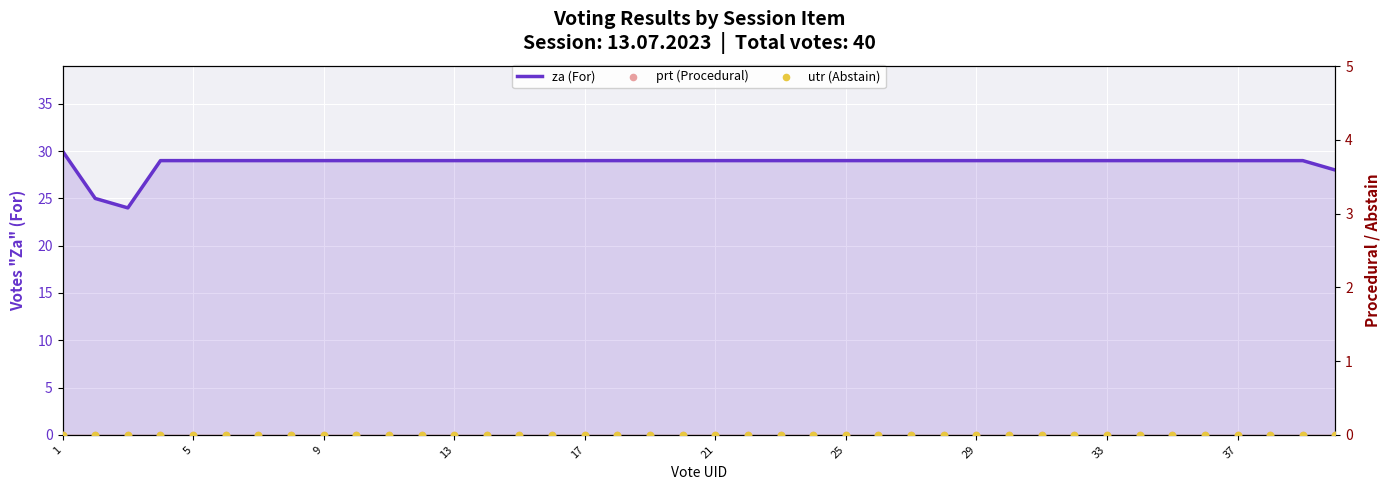

What are all the series names shown in the legend?

za (For), prt (Procedural), utr (Abstain)